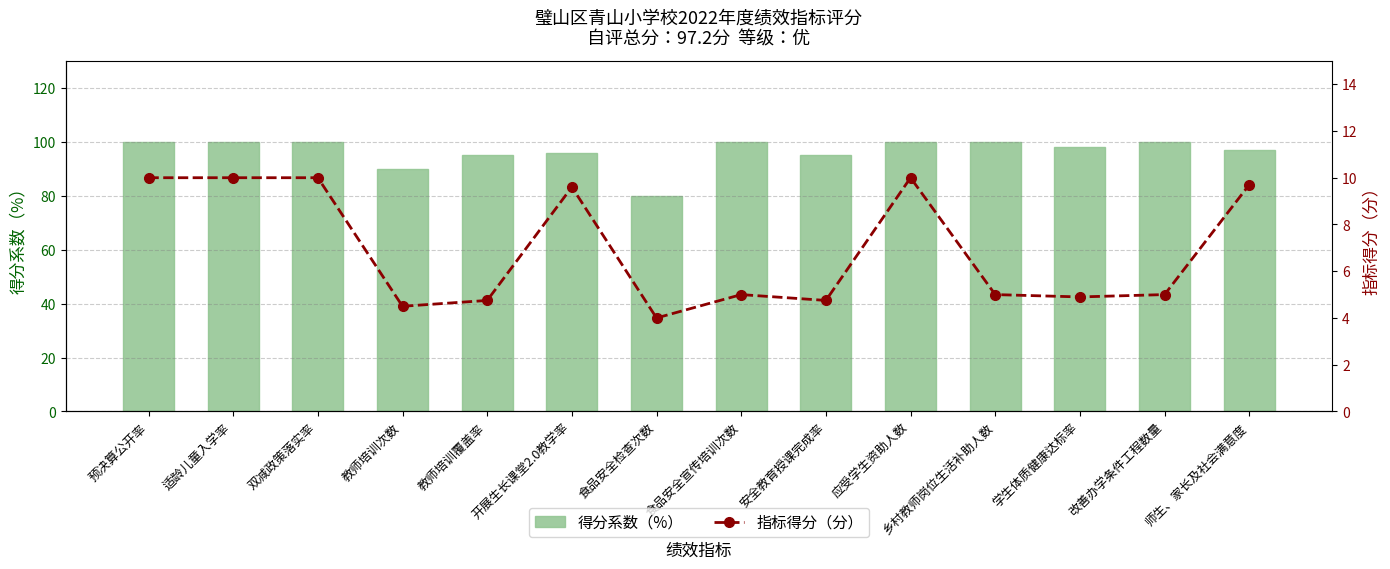

What position from the left is 乡村教师岗位生活补助人数?

11